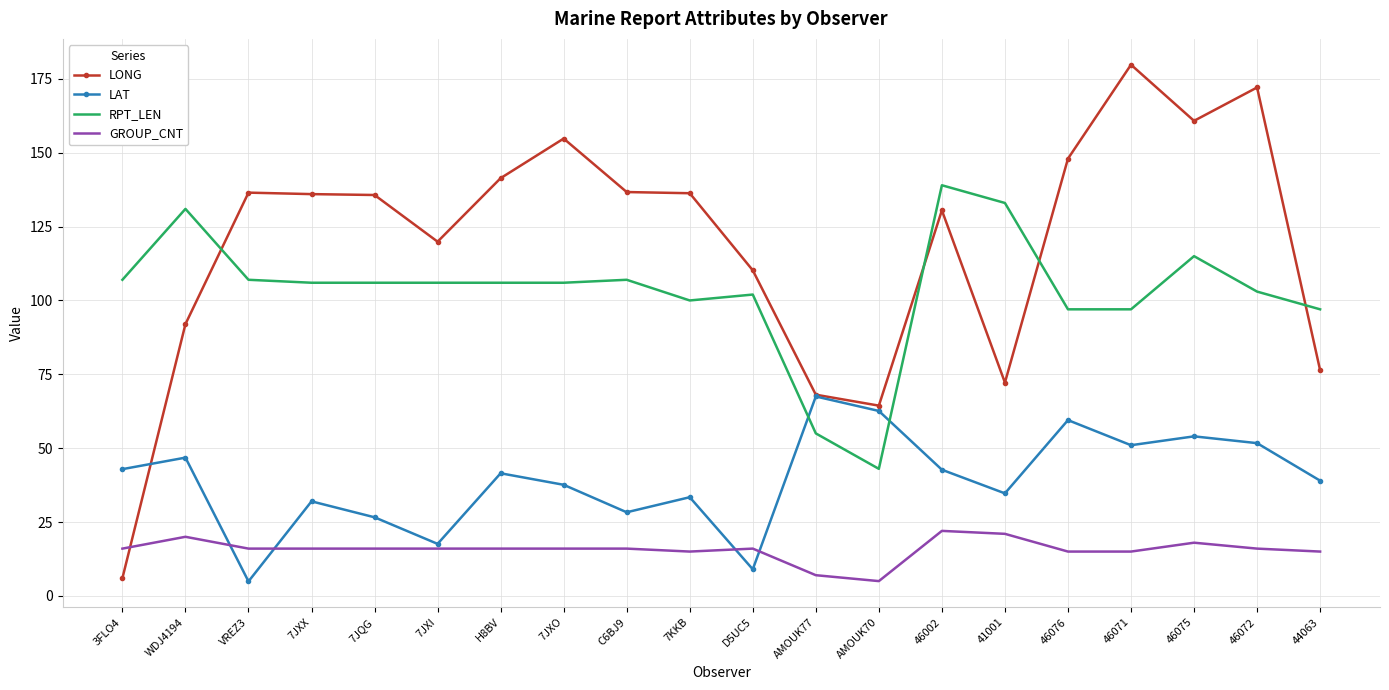

Is it true that GROUP_CNT equals 16.0 at D5UC5?

True